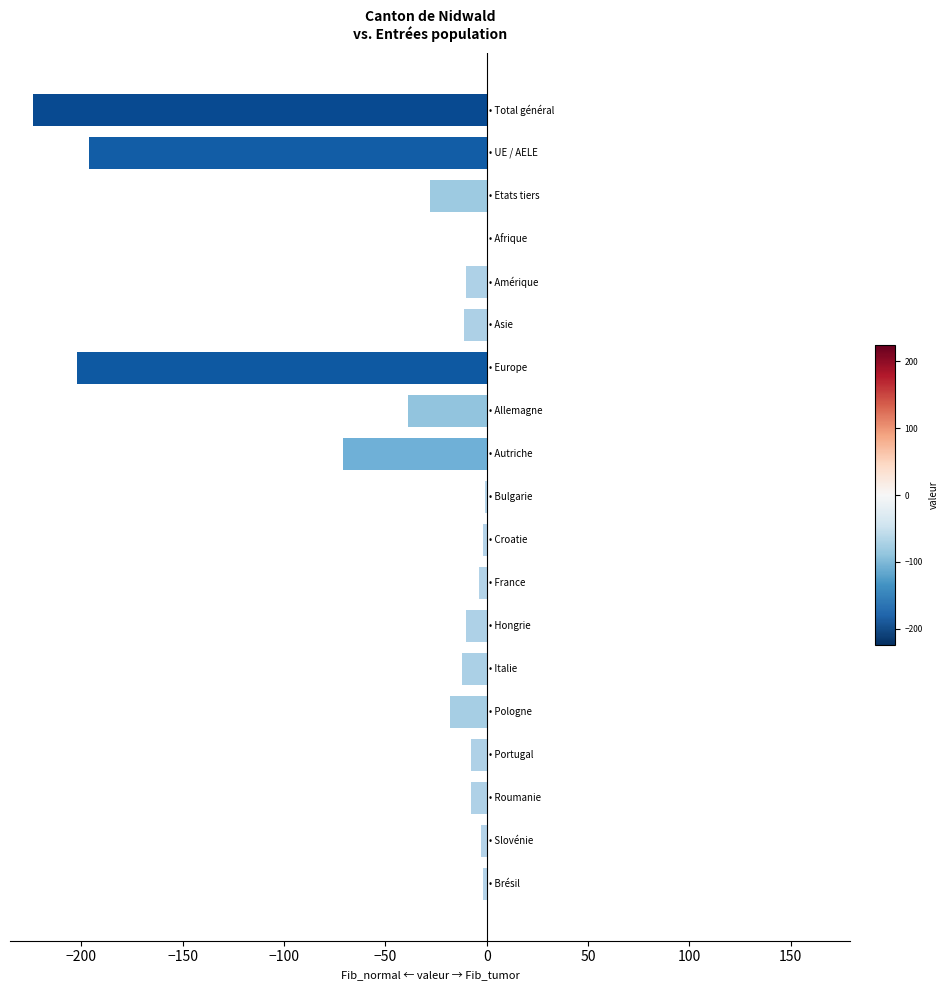

What is the sum of all values?

-849